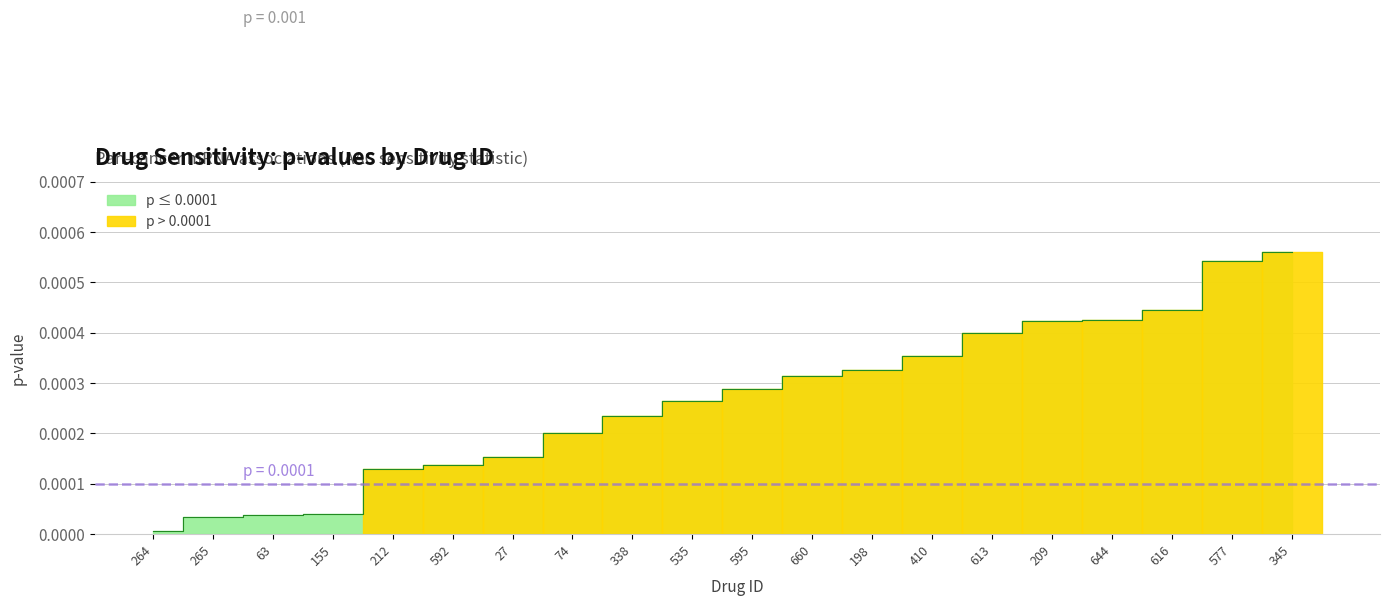

Is it true that the value at 212 is 0.0?

True